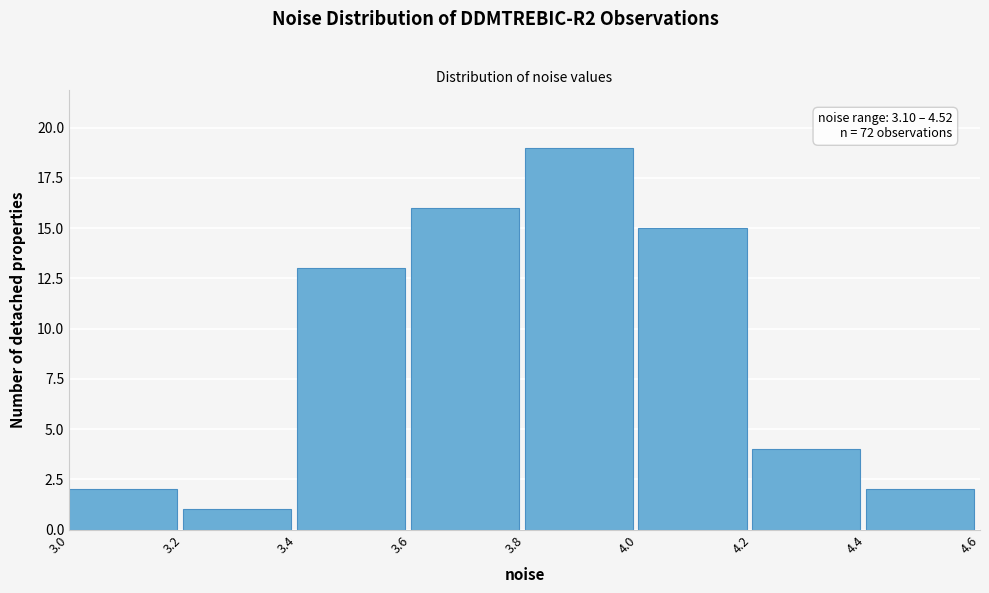

Which range on the x-axis has the tallest bar?

3.8 to 4.0